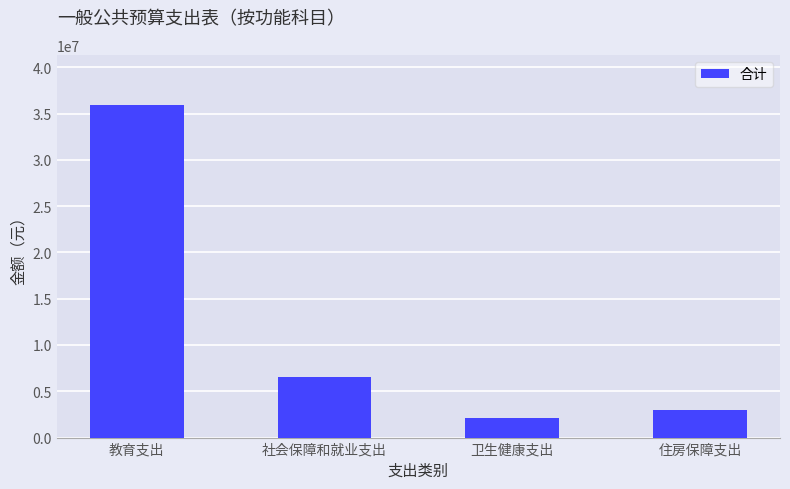

What is the difference between the values at 社会保障和就业支出 and 卫生健康支出?

4421439.2